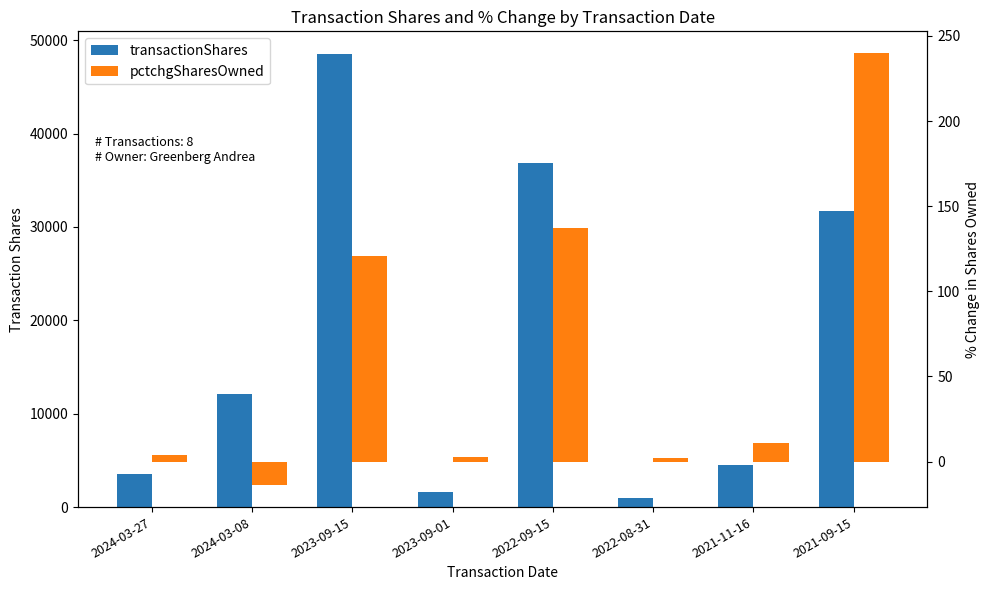

How many groups of bars are there?

8